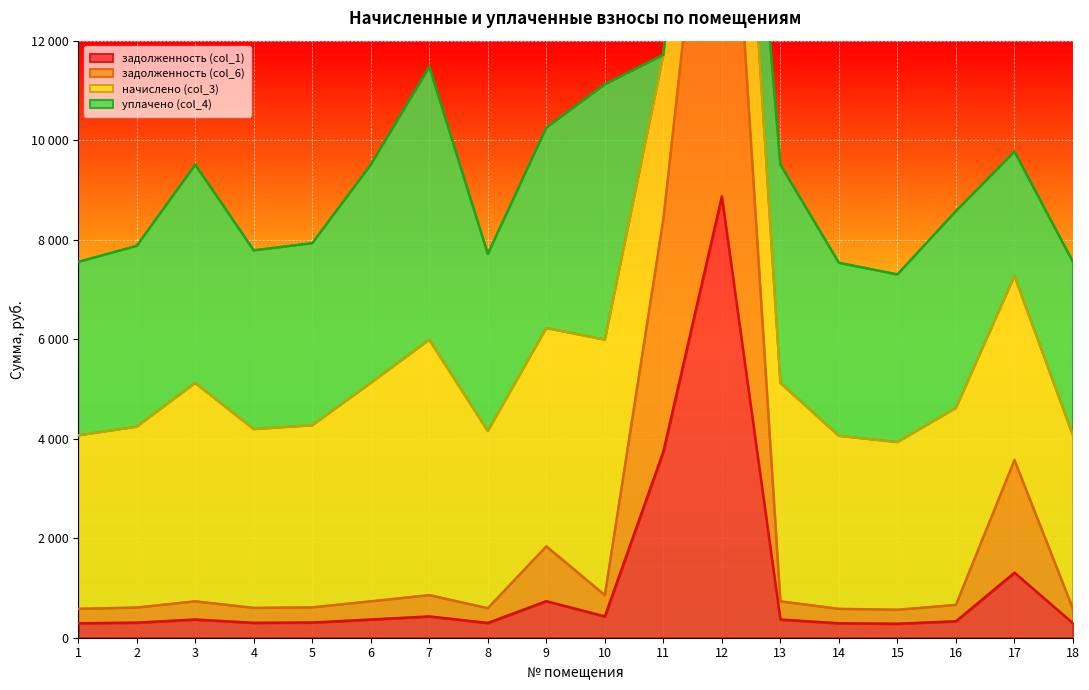

At how many categories does at least one series exceed 12085?

1